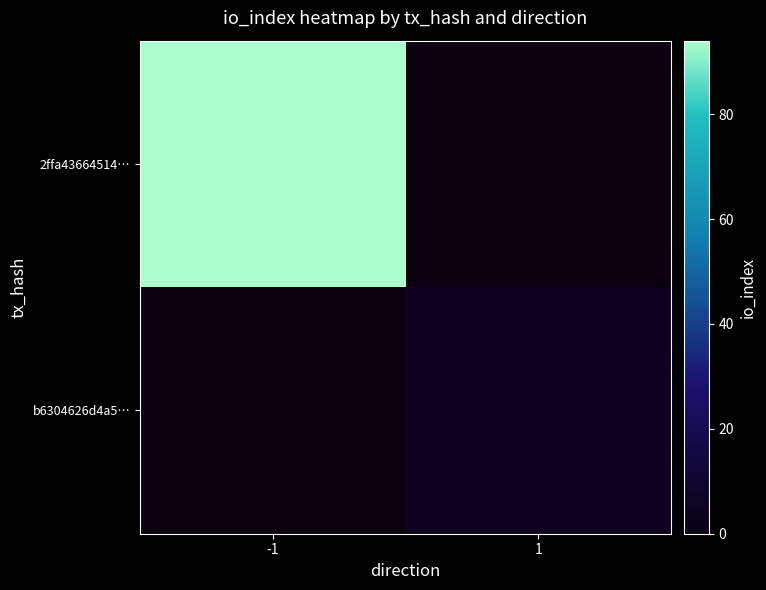

At how many categories does at least one series exceed 35?

1